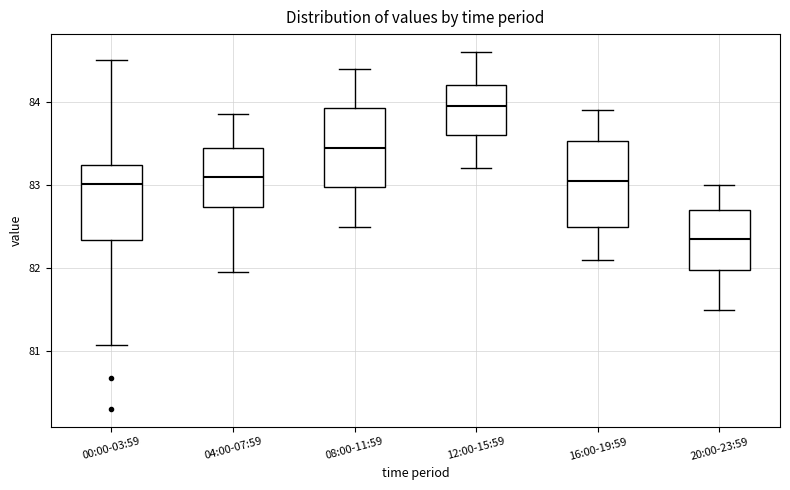

Reading left to right, read every box against the y-axis: the position of its median line, the range the box covers, and the ends of its whiskers. The values are not printed on the chart, so give them approximately, as read against the axis.

00:00-03:59: median 83.0, box 82.3 to 83.2, whiskers 81.1 to 84.5
04:00-07:59: median 83.1, box 82.7 to 83.5, whiskers 82.0 to 83.9
08:00-11:59: median 83.5, box 83.0 to 83.9, whiskers 82.5 to 84.4
12:00-15:59: median 84.0, box 83.6 to 84.2, whiskers 83.2 to 84.6
16:00-19:59: median 83.1, box 82.5 to 83.5, whiskers 82.1 to 83.9
20:00-23:59: median 82.4, box 82.0 to 82.7, whiskers 81.5 to 83.0